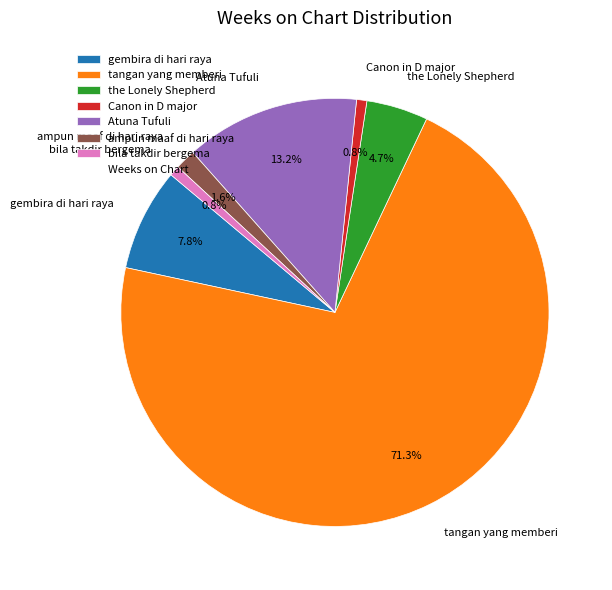

Combined, what portion of the pie is bila takdir bergema and Canon in D major?

1.6%